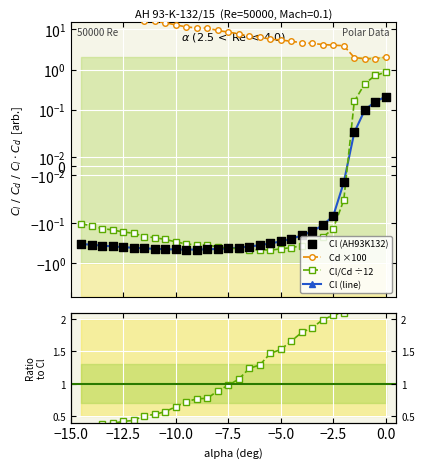

Which series has the largest Y range (max minus min)?

Cd×100 / Cl